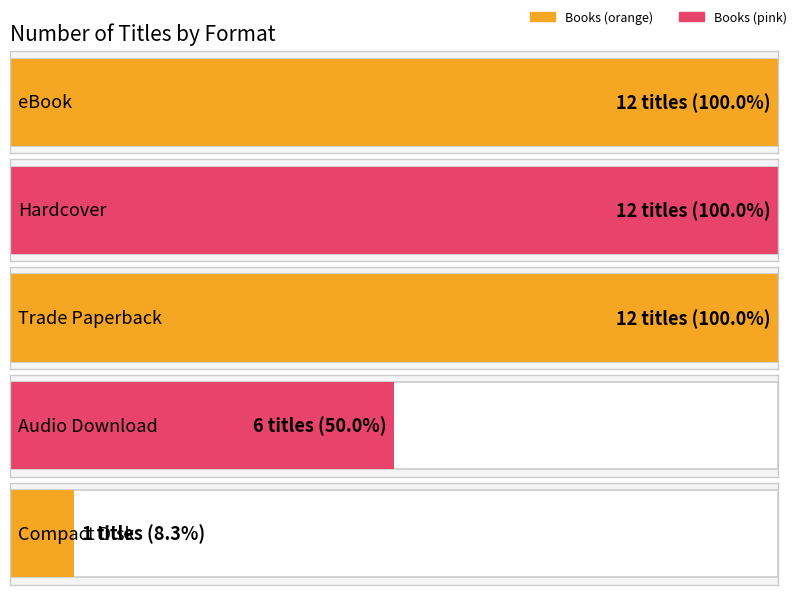

Does the chart contain any negative values?

No